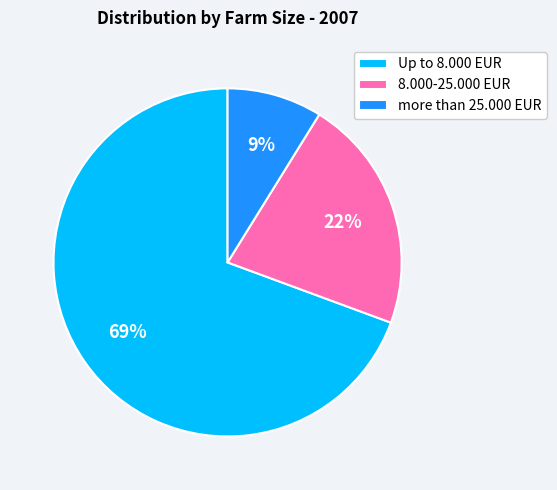

Combined, do Up to 8.000 EUR and more than 25.000 EUR account for over 50%?

Yes